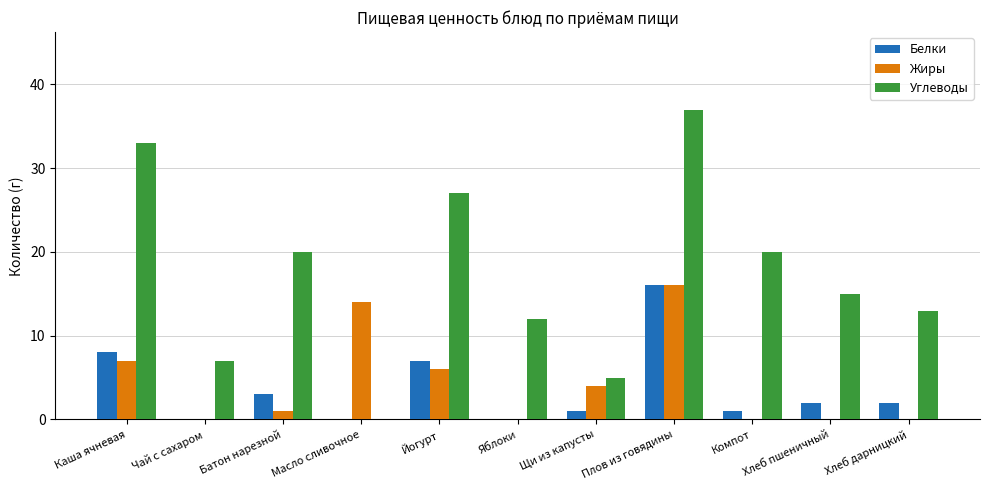

Reading right to left, list all the values displayed in this chart.

Белки: 2	2	1	16	1	0	7	0	3	0	8
Жиры: 0	0	0	16	4	0	6	14	1	0	7
Углеводы: 13	15	20	37	5	12	27	0	20	7	33